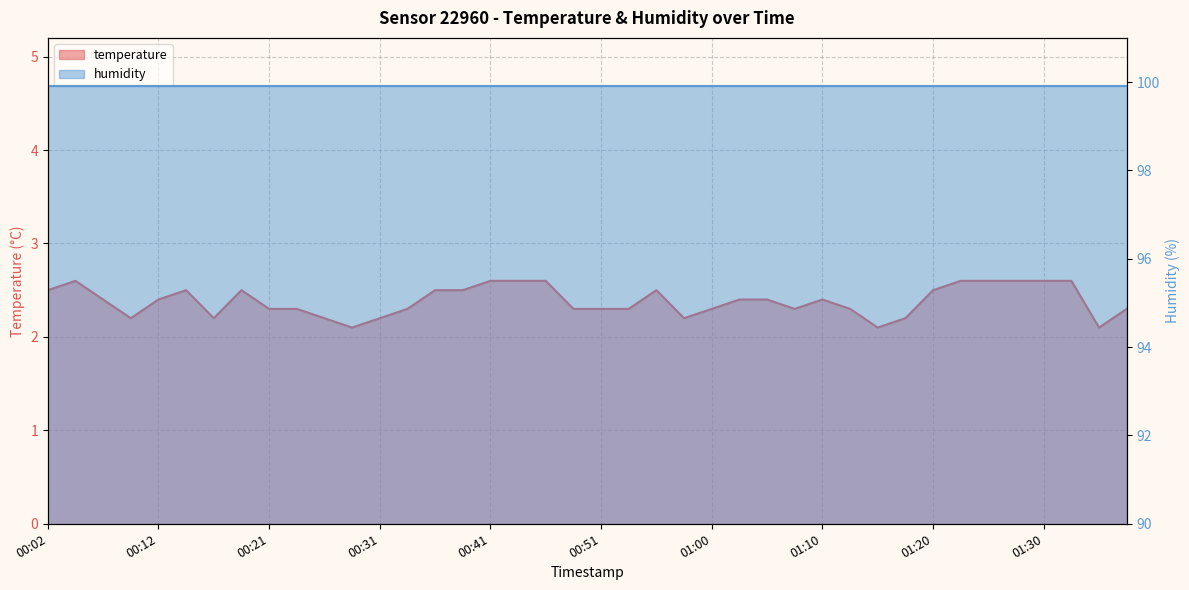

Rank the categories by value from lowest to highest.

00:29, 01:15, 01:35, 00:09, 00:17, 00:26, 00:31, 00:58, 01:17, 00:21, 00:24, 00:34, 00:48, 00:51, 00:53, 01:00, 01:08, 01:13, 01:37, 00:07, 00:12, 01:03, 01:05, 01:10, 00:02, 00:14, 00:19, 00:36, 00:38, 00:56, 01:20, 00:04, 00:41, 00:43, 00:46, 01:22, 01:25, 01:27, 01:30, 01:32